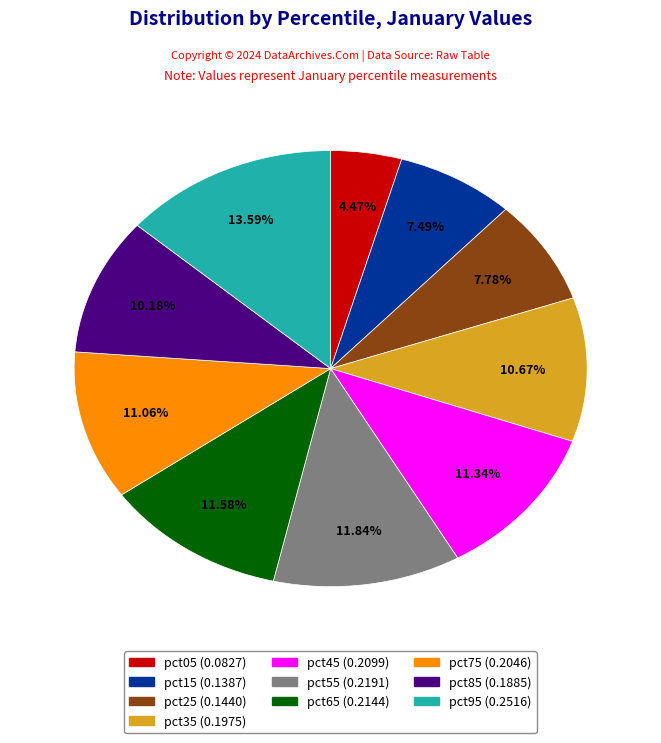

To the nearest percent, what is the difference between the pct75 and pct25 slice percentages?

3%